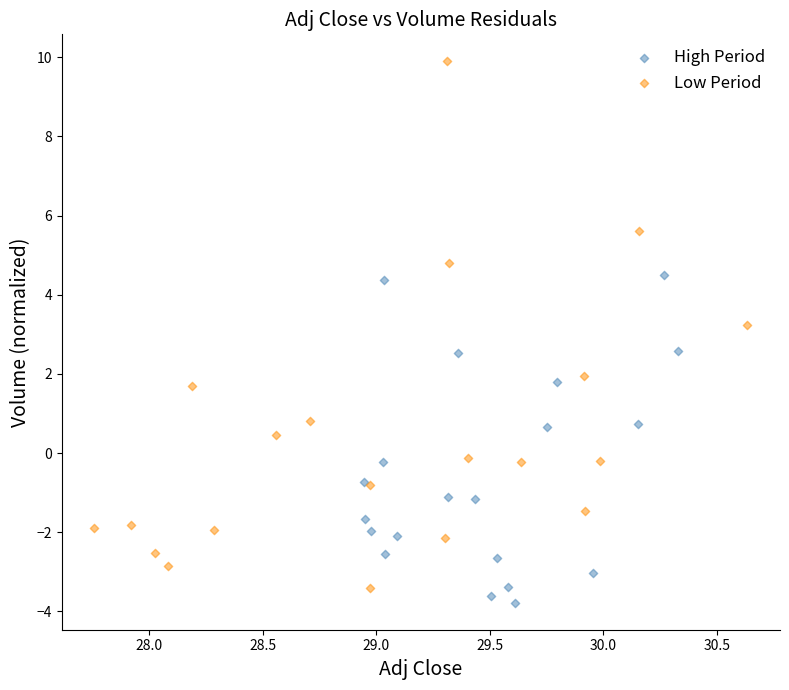

Which series has the largest Y range (max minus min)?

Low Period